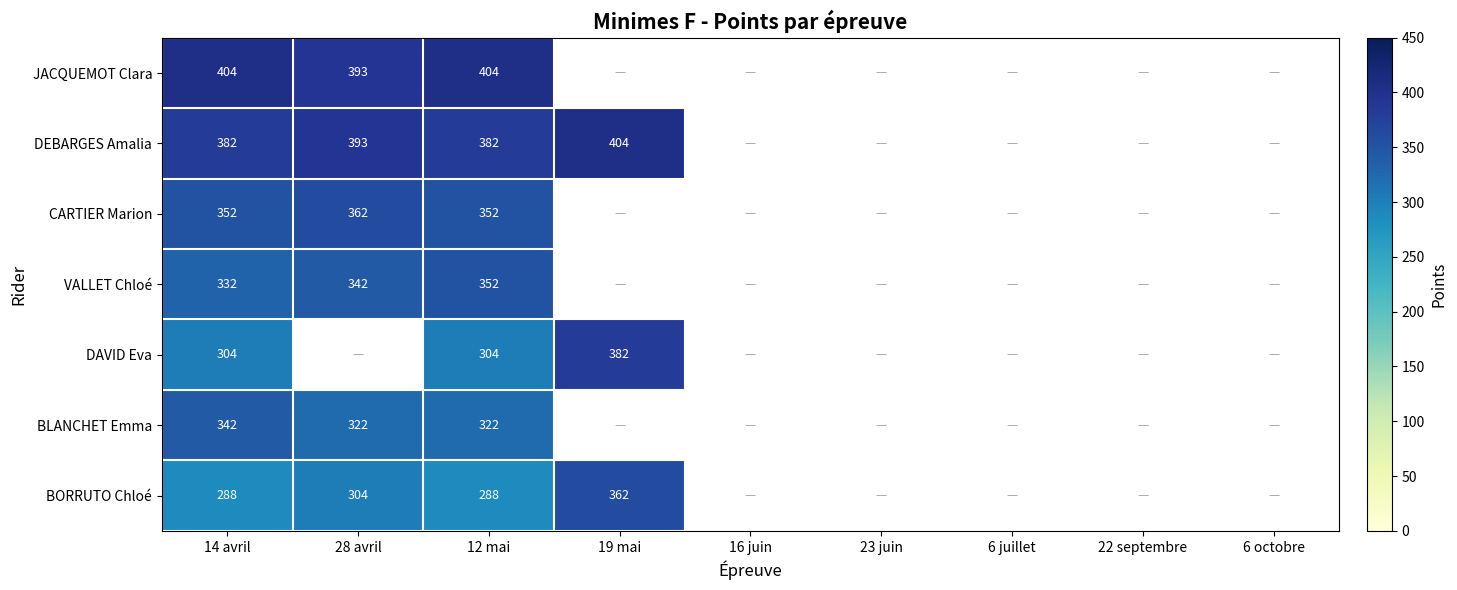

What is the spread (max minus min) of values at 12 mai?

116